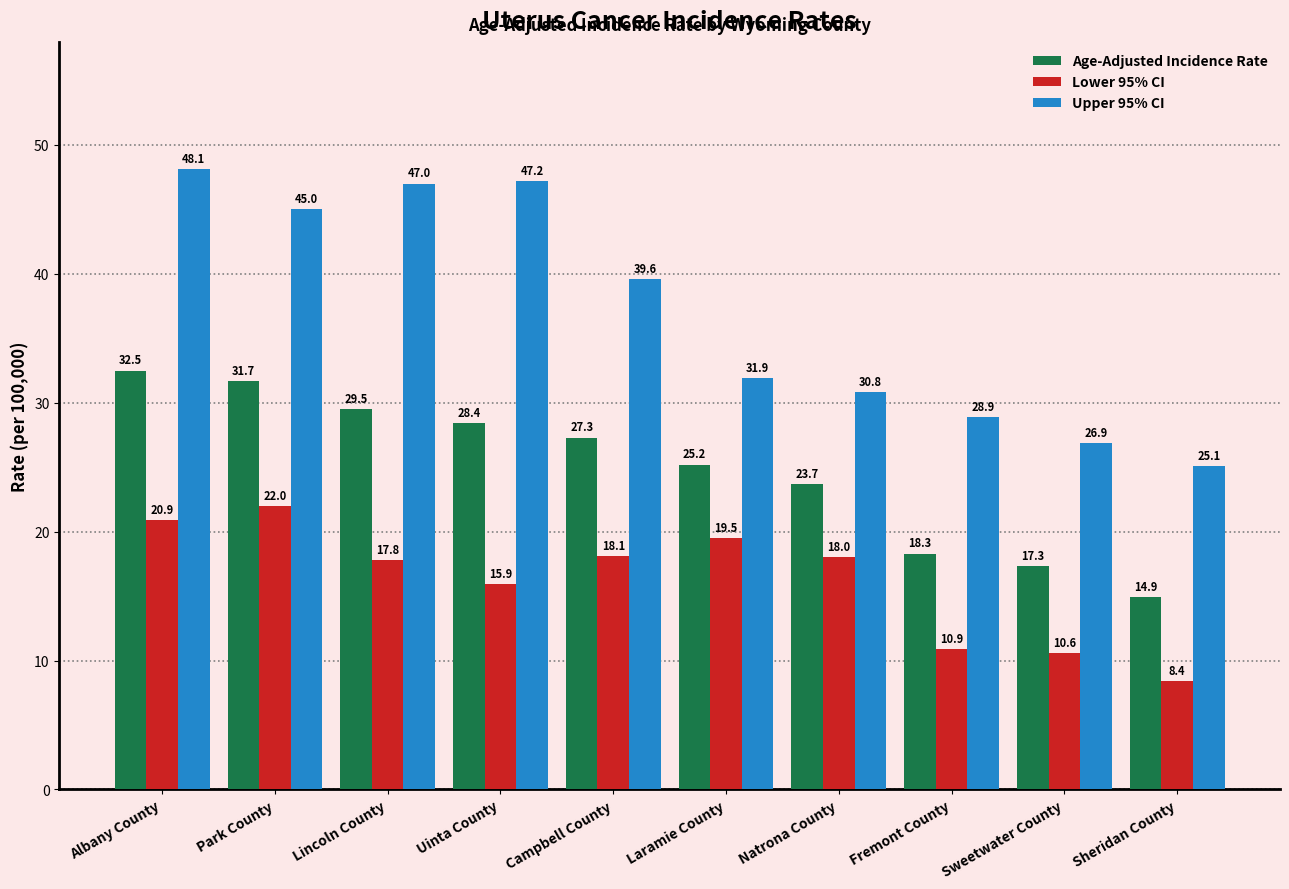

Rank the series by their average value, from lowest to highest.

Lower 95% CI, Age-Adjusted Incidence Rate, Upper 95% CI